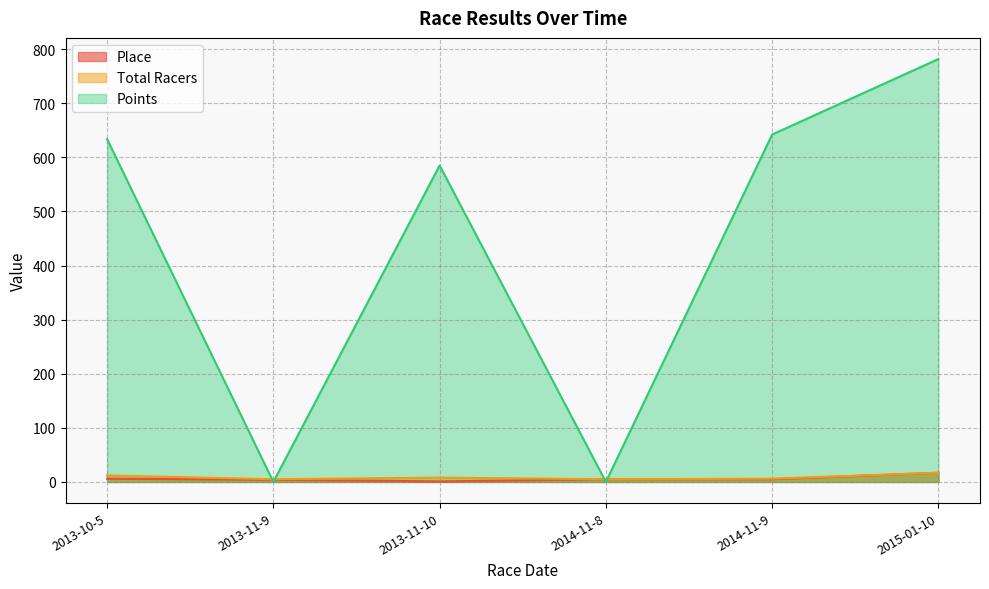

At how many categories does at least one series exceed 521?

4